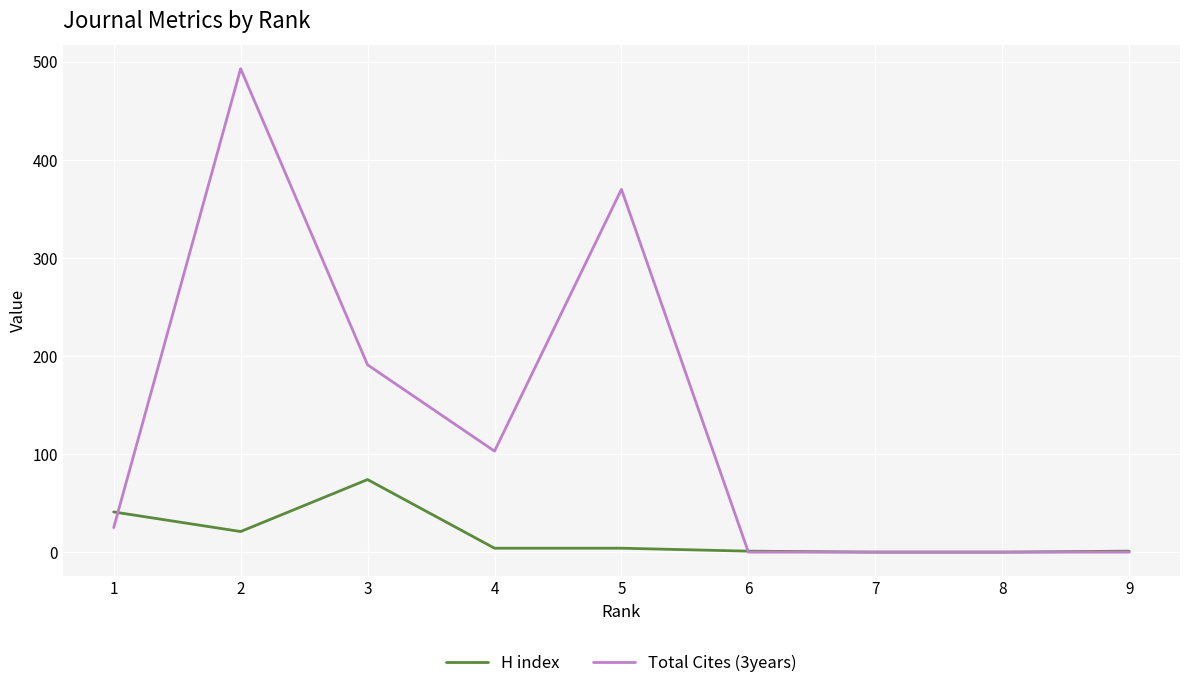

What is the average value of the Total Cites (3years) series?

131